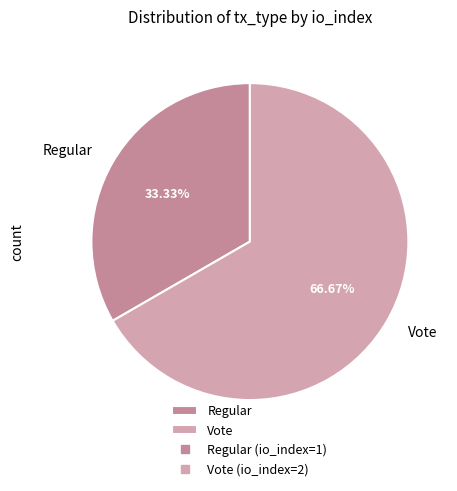

Rank the categories by value from highest to lowest.

Vote, Regular